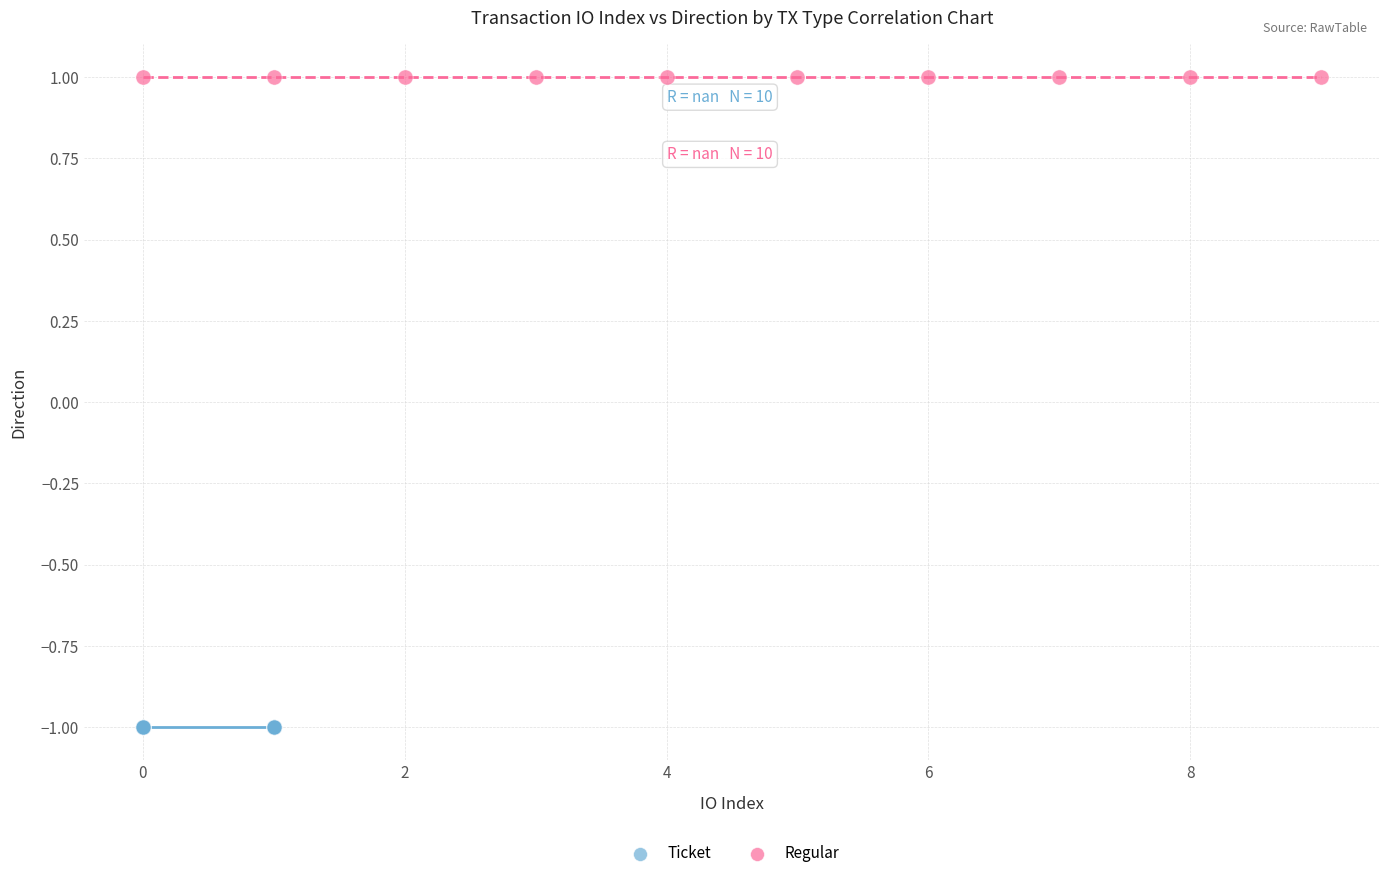

Which series reaches the maximum Y coordinate?

Regular